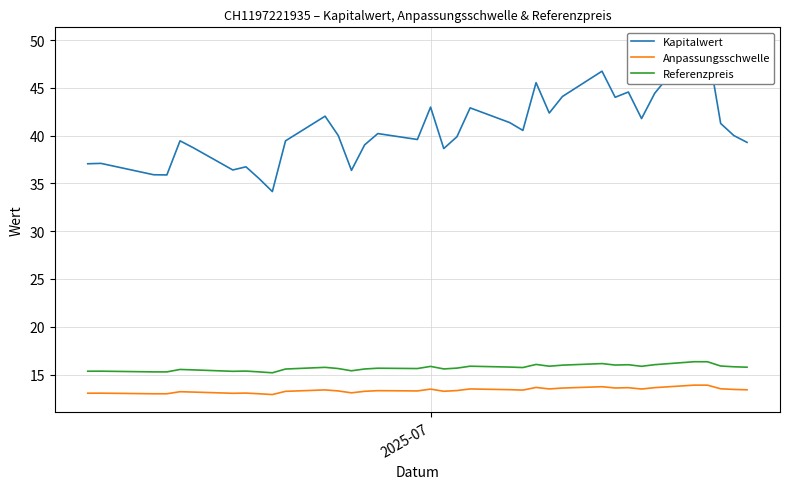

What are all the series names shown in the legend?

Kapitalwert, Anpassungsschwelle, Referenzpreis